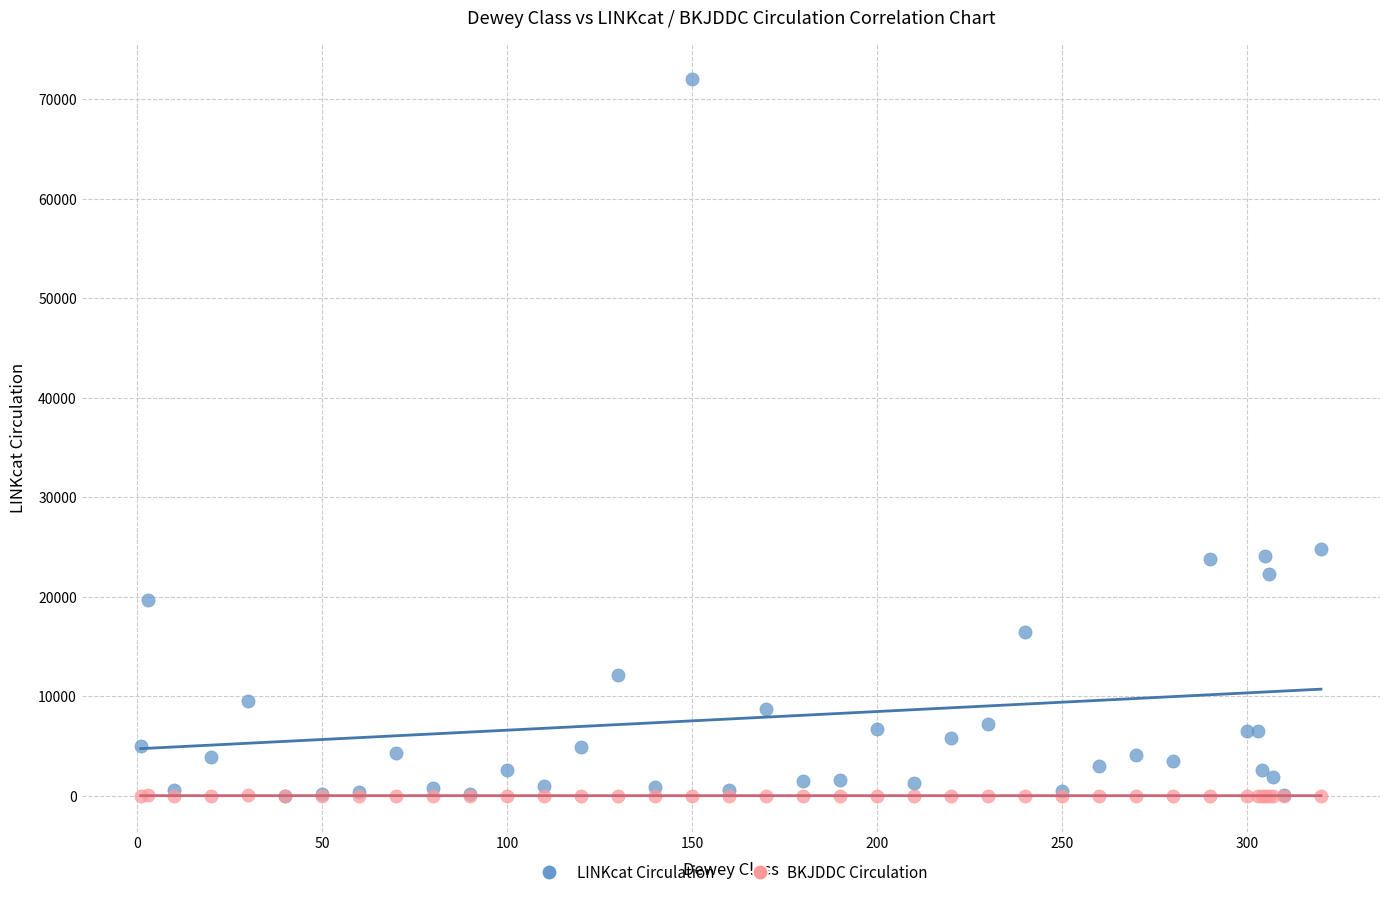

Which series contains the highest Y value?

LINKcat Circulation